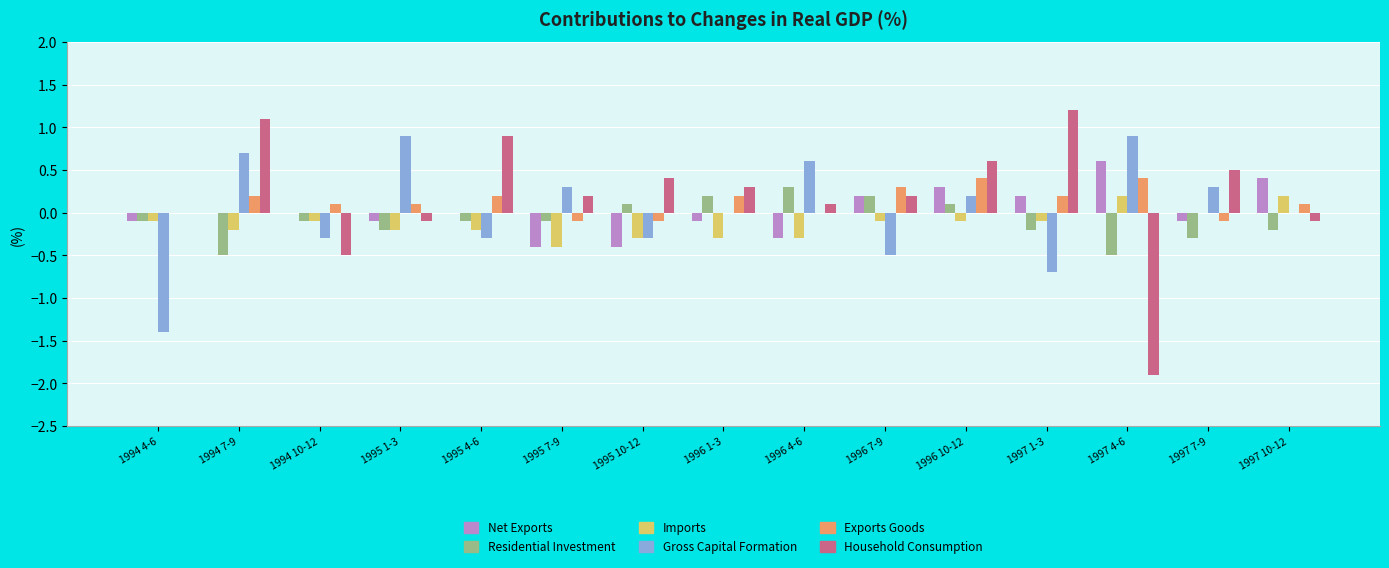

Which series has the widest spread of values?

Household Consumption